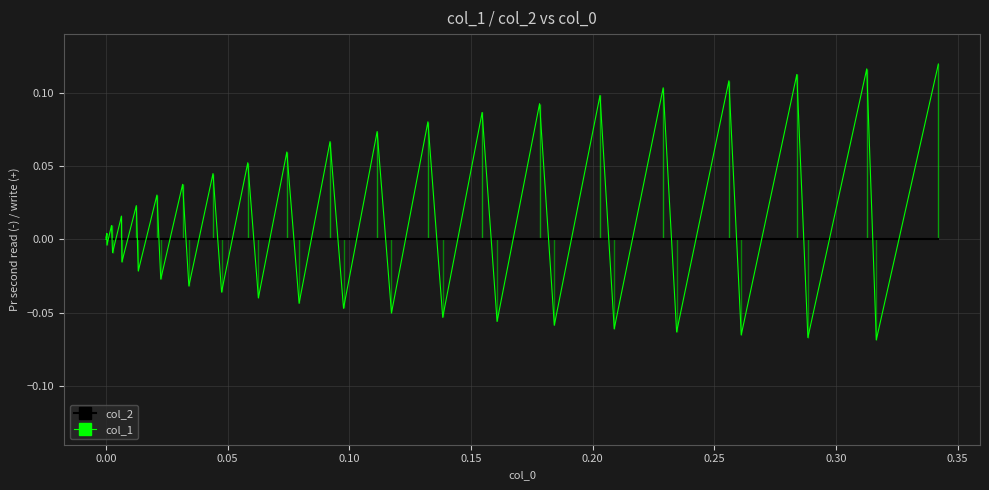

Count the number of data series in this chart.

2